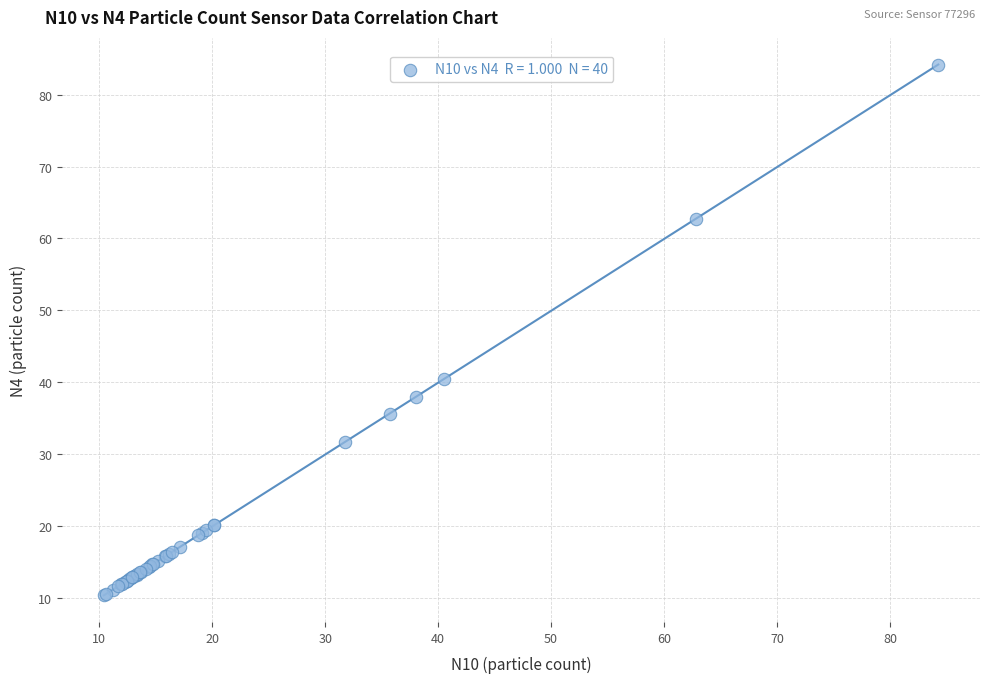

What Y value in the scatter plot is closest to 47?

40.4